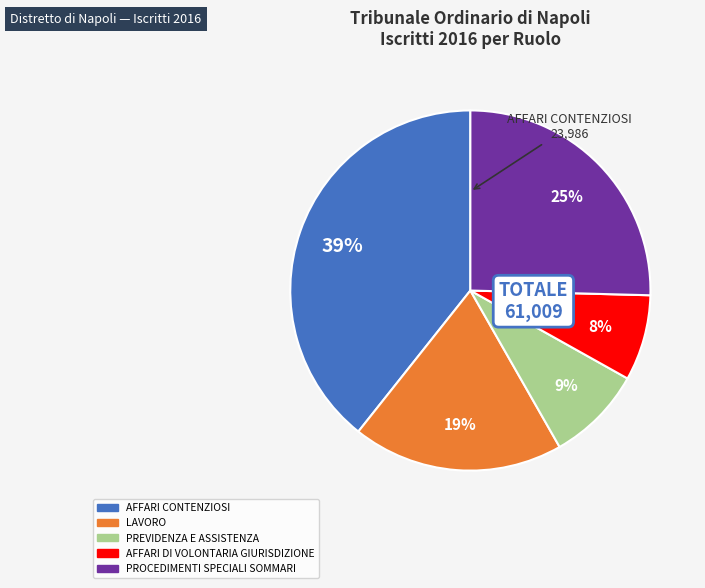

True or false: AFFARI CONTENZIOSI accounts for 39% of the total.

True